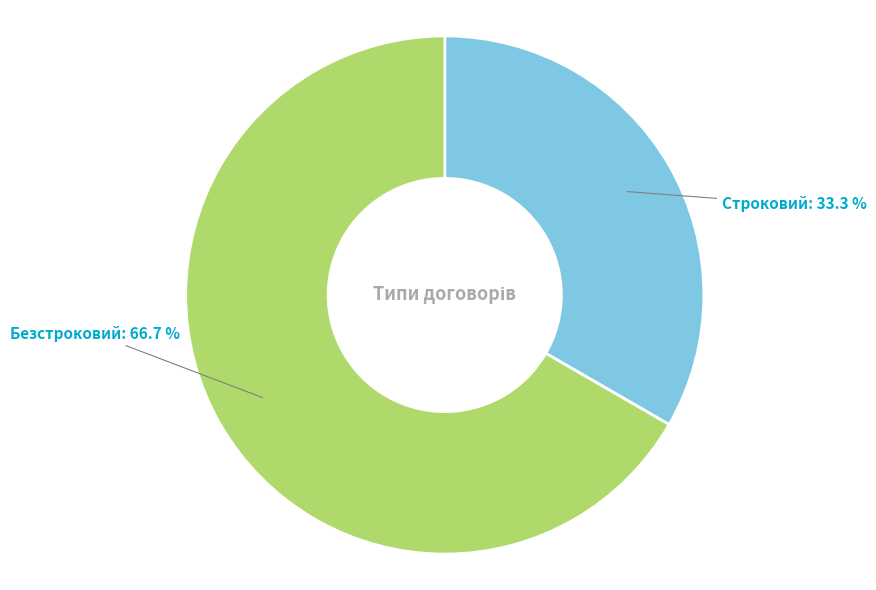

What percentage is the Безстроковий slice, to the nearest percent?

67%